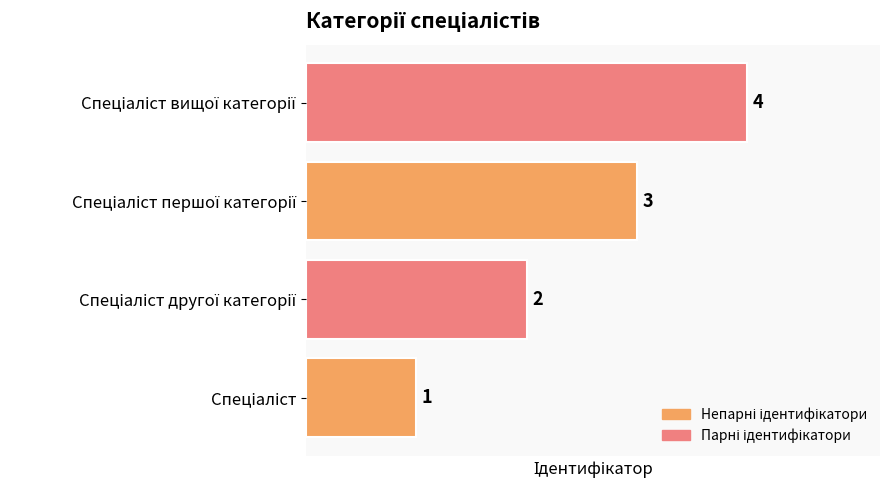

What is the maximum value shown in the chart?

4